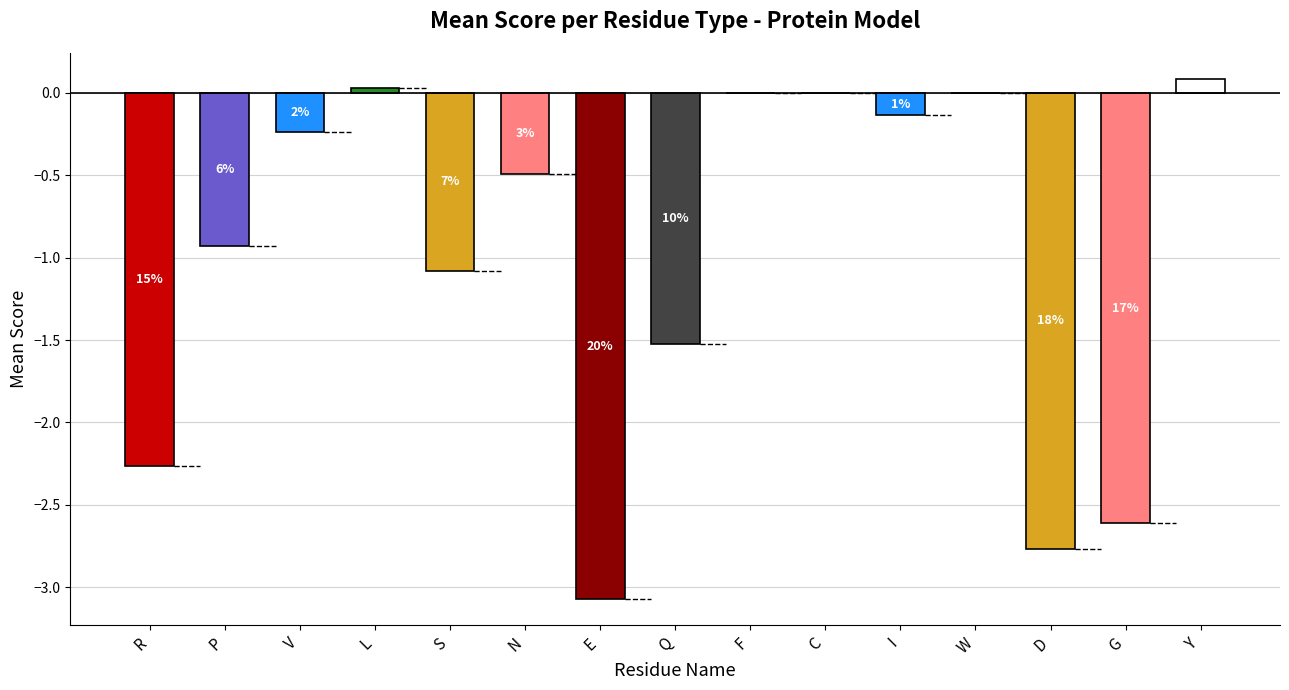

At which label is the value closest to -1?

P